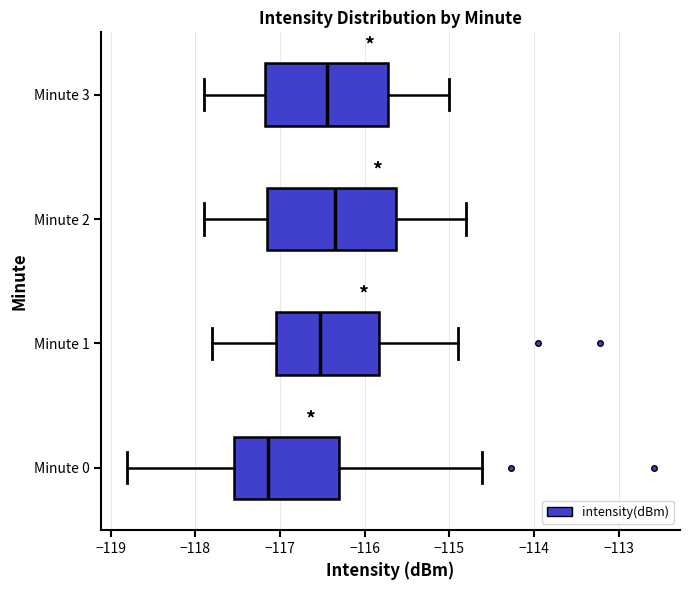

Which box's median line is the furthest to the right?

Minute 2